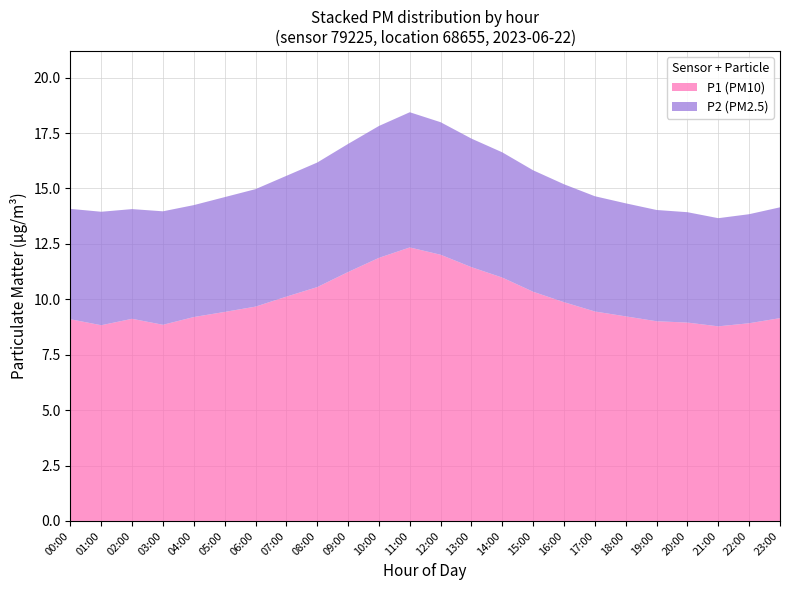

Reading left to right, what are all the values shown in this chart?

P1: 9.1	9.0	9.1	8.8	9.2	9.4	9.7	10.1	10.6	11.2	11.9	12.3	12.0	11.4	11.0	10.3	9.9	9.4	9.2	9.0	8.9	8.8	8.9	9.2
P2: 4.9	5.1	5.0	5.1	5.0	5.2	5.3	5.5	5.6	5.8	6.0	6.1	6.0	5.8	5.7	5.5	5.3	5.2	5.1	5.0	5.0	4.9	4.9	5.0